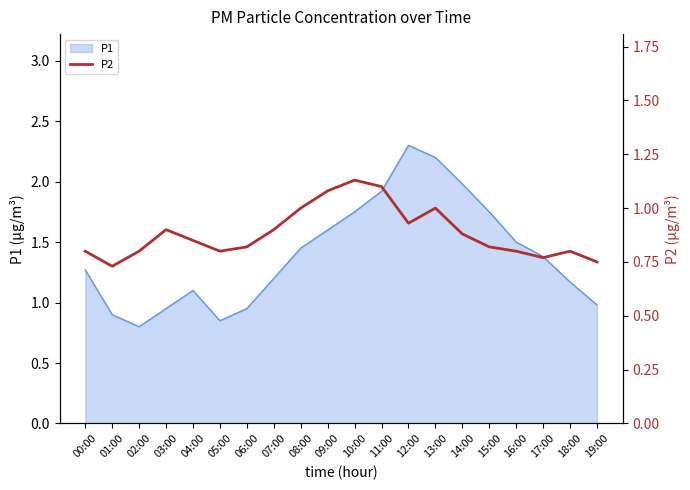

True or false: there are more than 0 points higher than both neighbors.

True